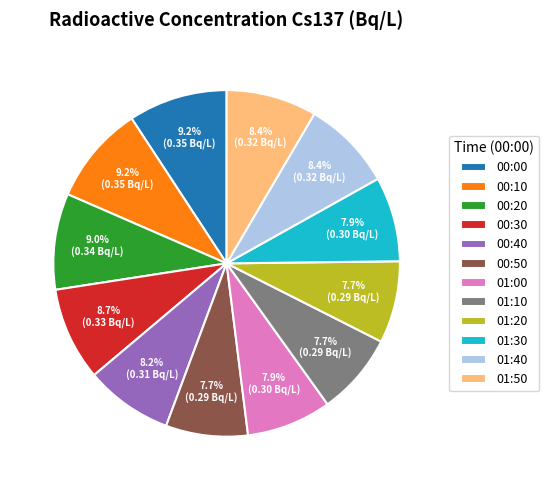

Combined, do 01:40 and 01:20 account for over 50%?

No